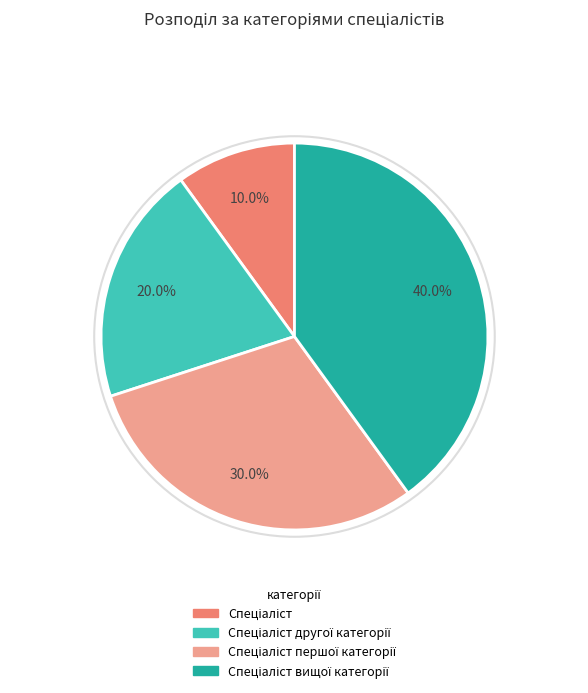

Is there any slice that represents more than half of the pie?

No